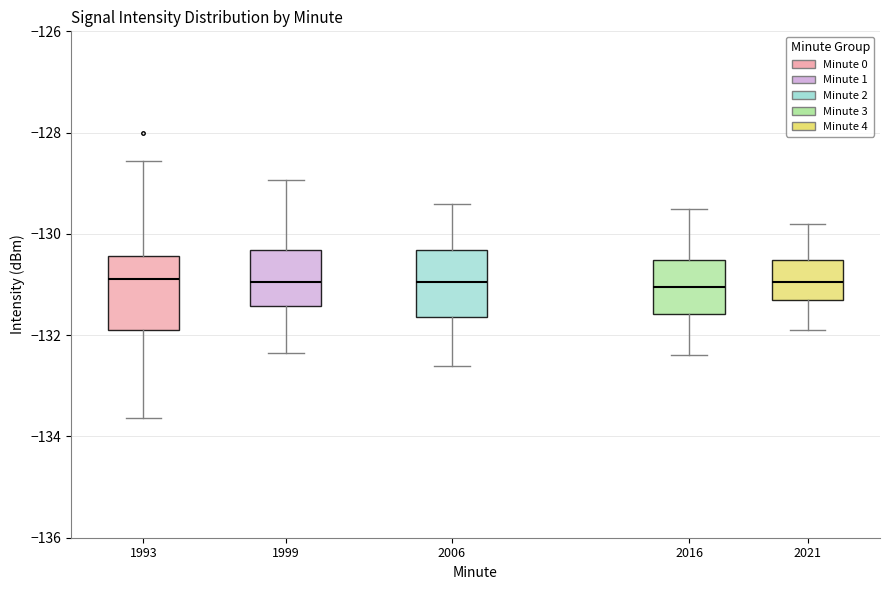

Where does the lower whisker of the box at x = 1999 end on the y-axis? The values are not printed on the chart, so give them approximately, as read against the axis.

-132.4